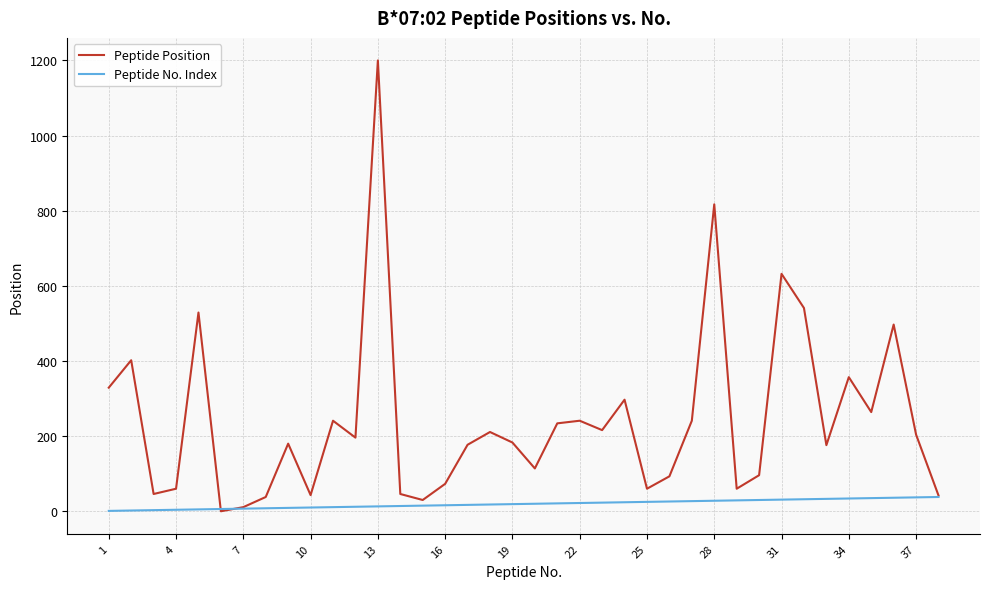

How many lines are shown in the chart?

2